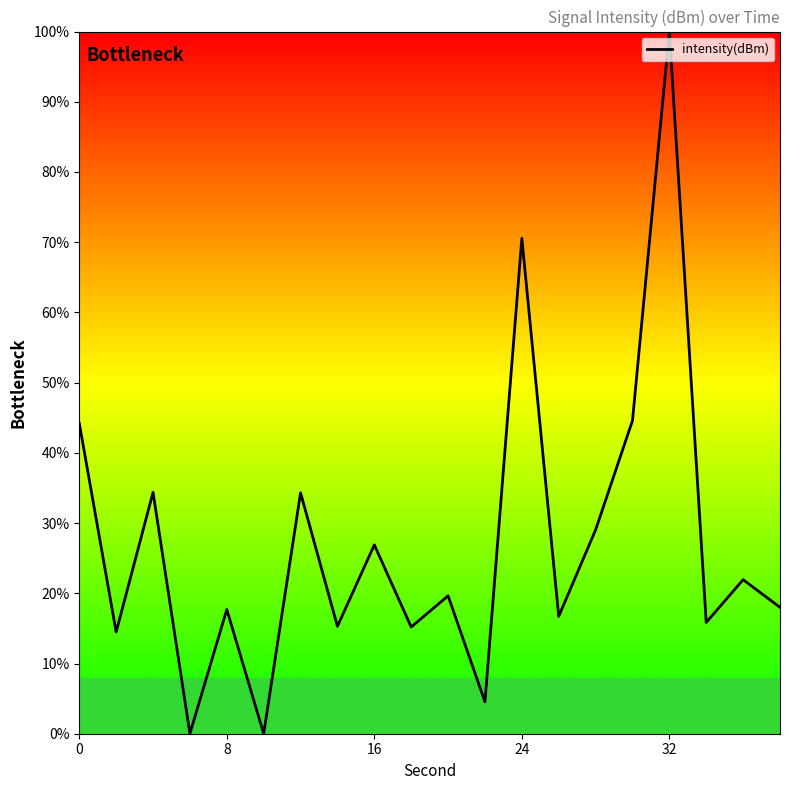

What is the greatest value displayed?

100.0